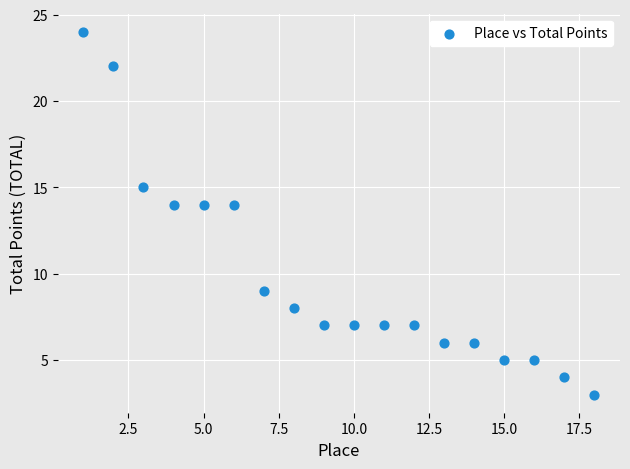

What is the range of X values (max minus min)?

17